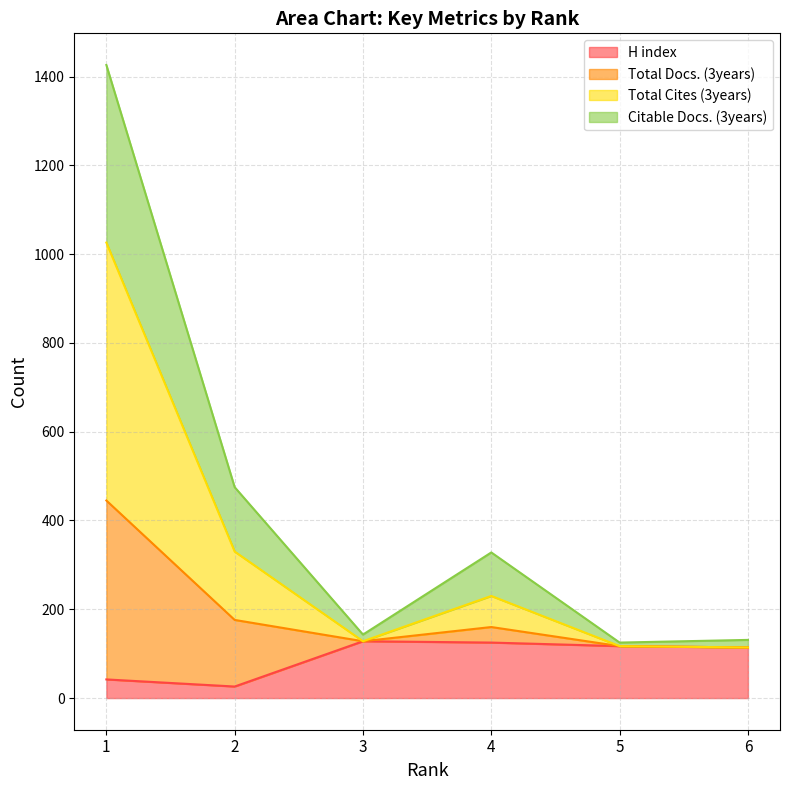

True or false: Total Cites (3years) and Citable Docs. (3years) intersect in this chart.

False